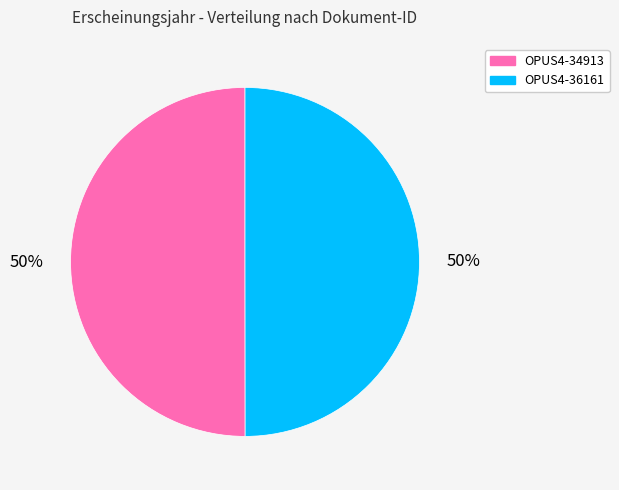

True or false: OPUS4-36161 accounts for 50% of the total.

True